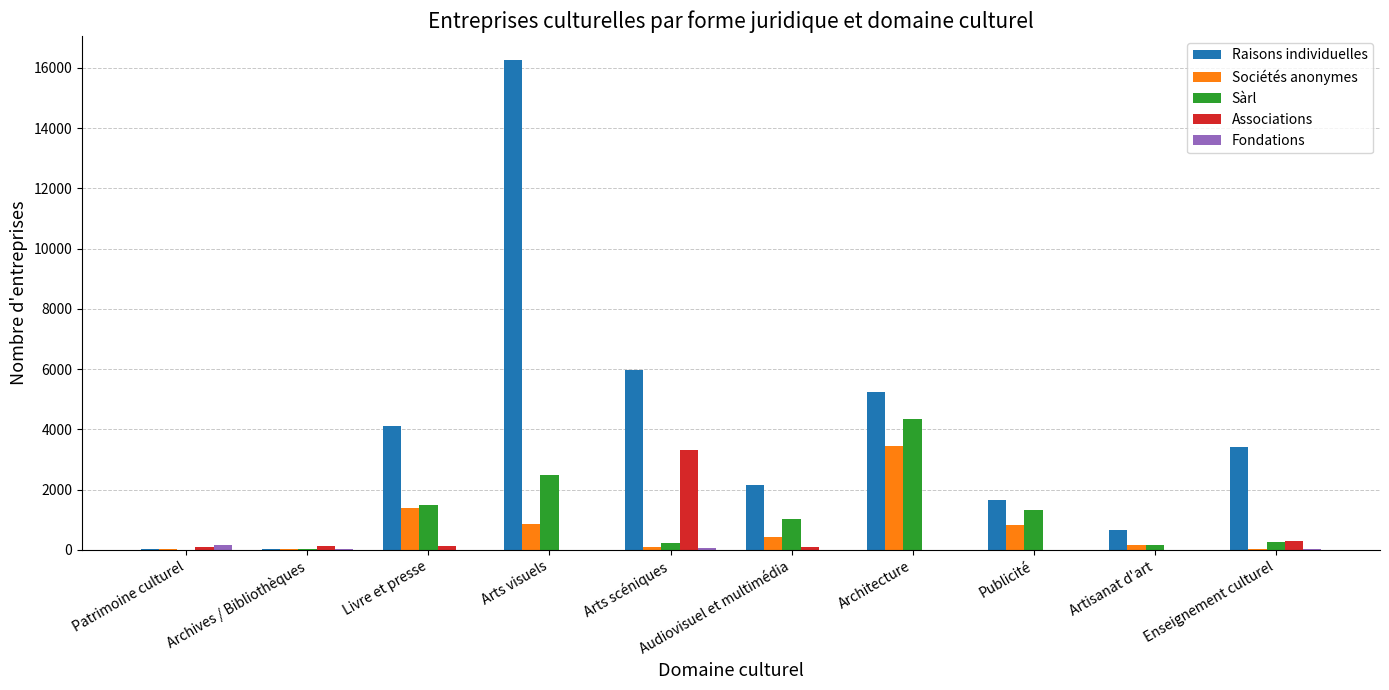

Between Archives / Bibliothèques and Arts scéniques, which series saw the biggest shift?

Raisons individuelles